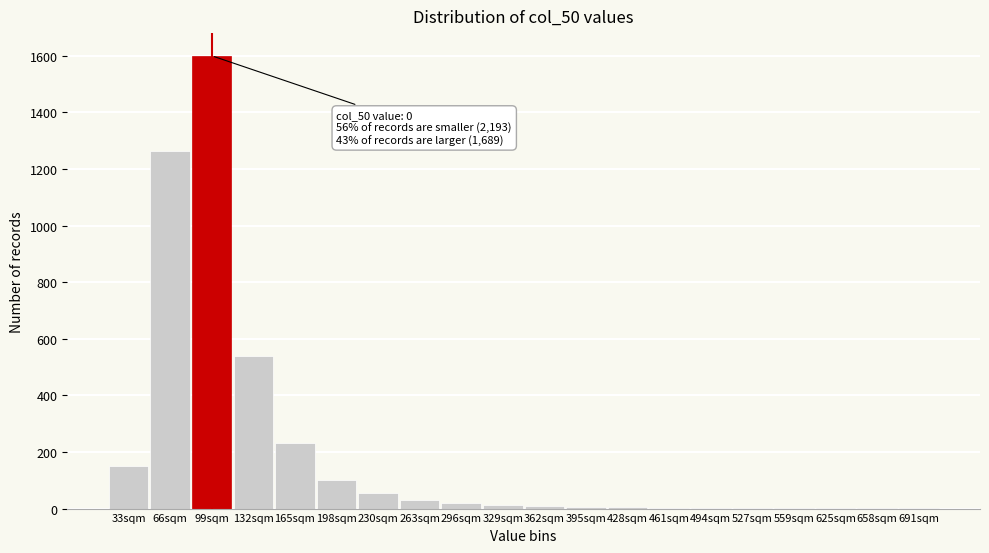

The chart shows a value of 100 at 198sqm. True or false?

True